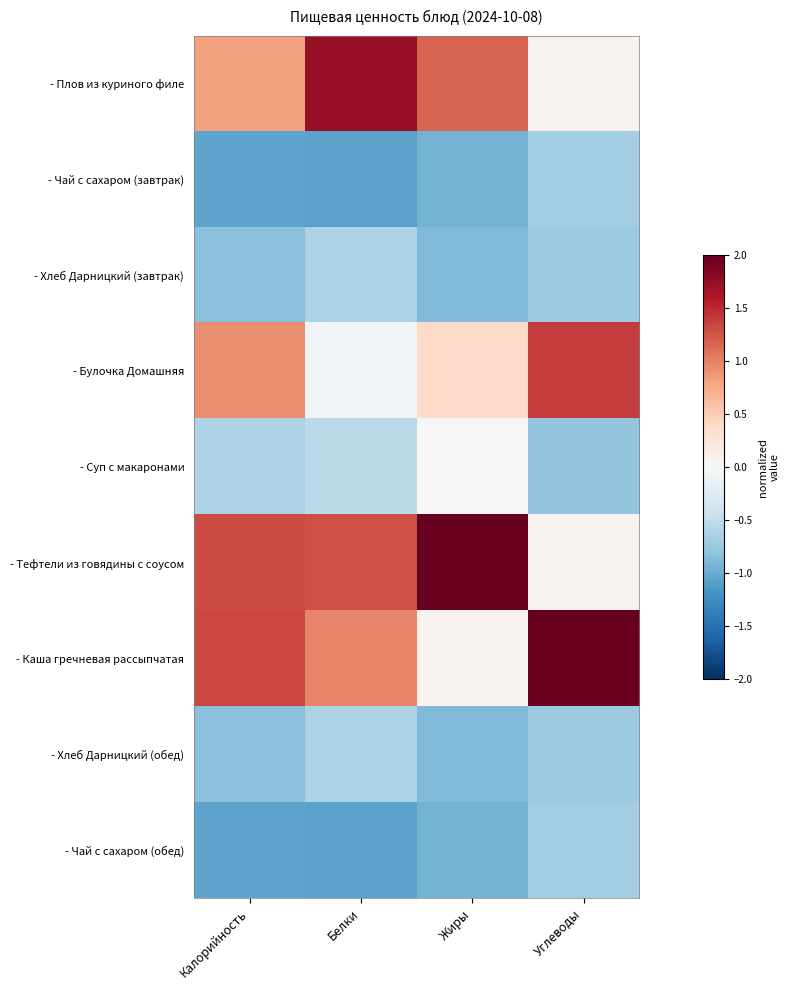

How many categories are shown in the chart?

4